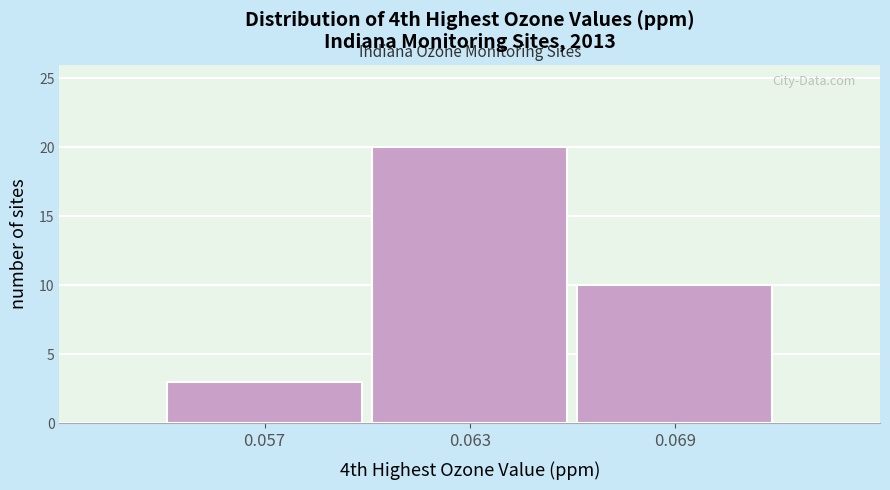

Reading right to left, what are all the values shown in this chart?

10	20	3